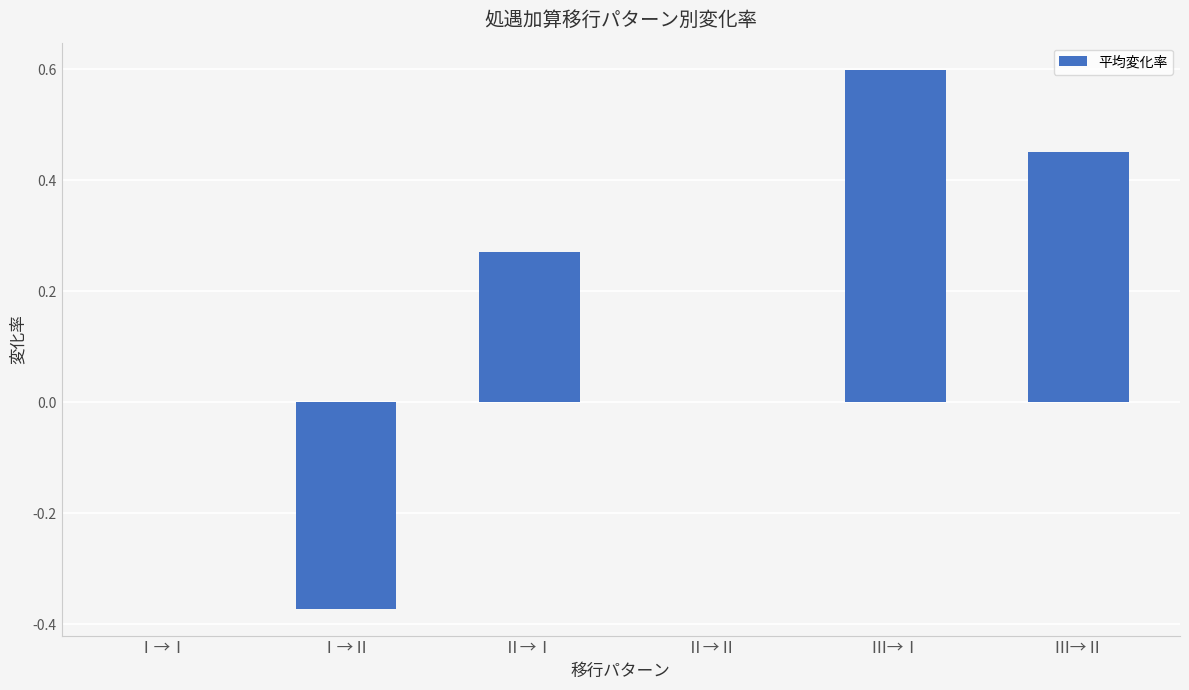

What is the greatest value displayed?

0.6